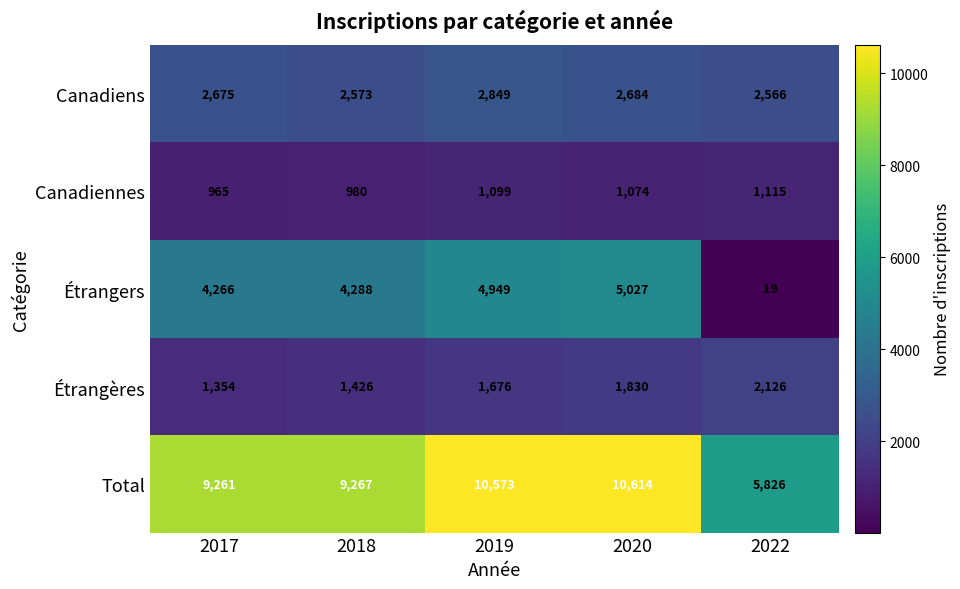

Which series has the widest spread of values?

Étrangers